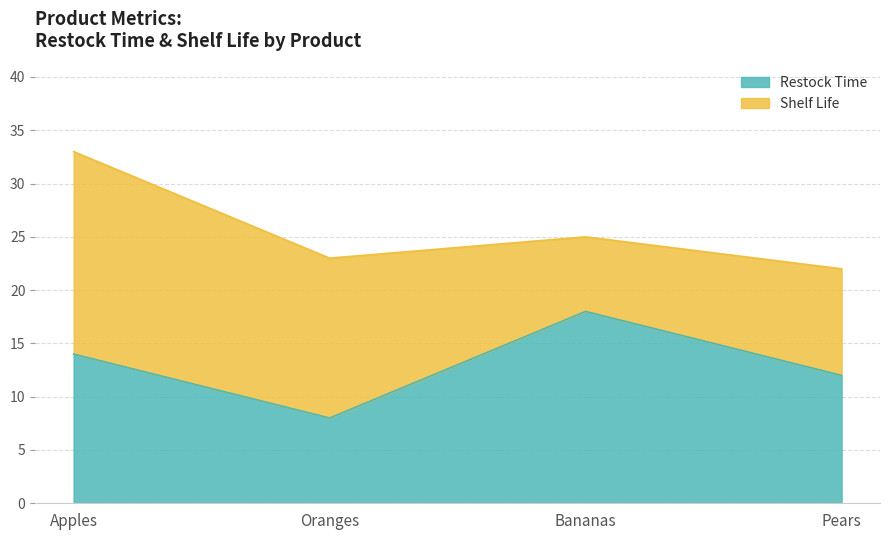

What is the difference between the Restock Time values at Apples and Oranges?

6